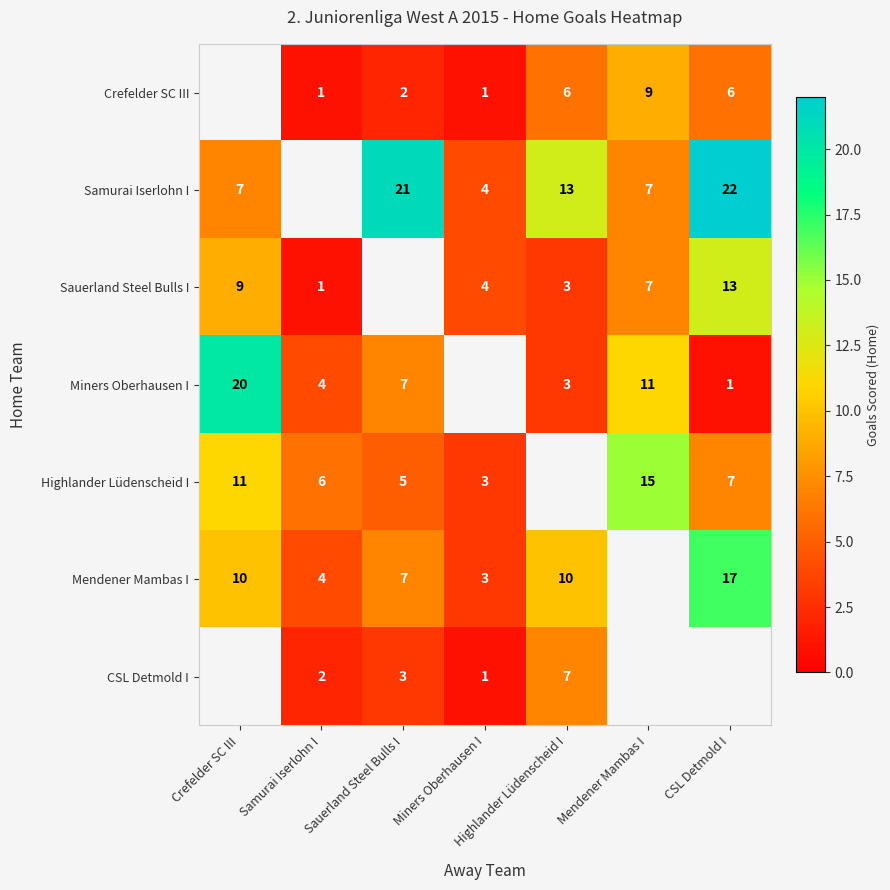

Is the value of CSL Detmold I at Highlander Lüdenscheid I greater than the value of Samurai Iserlohn I at Sauerland Steel Bulls I?

No